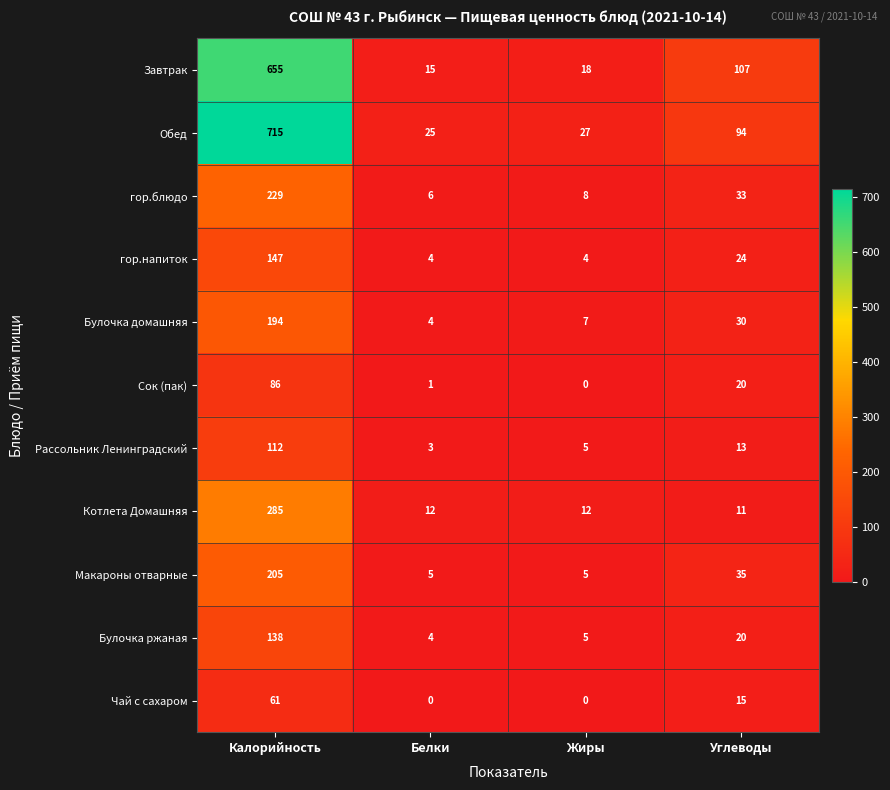

Which category has the highest value across all series?

Калорийность